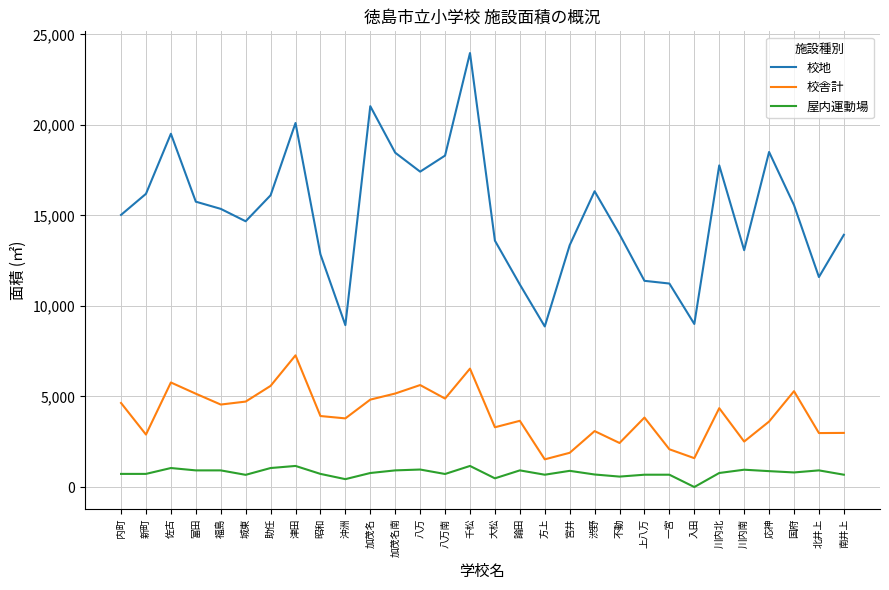

What is the difference between the 校地 values at 論田 and 川内南?

1894